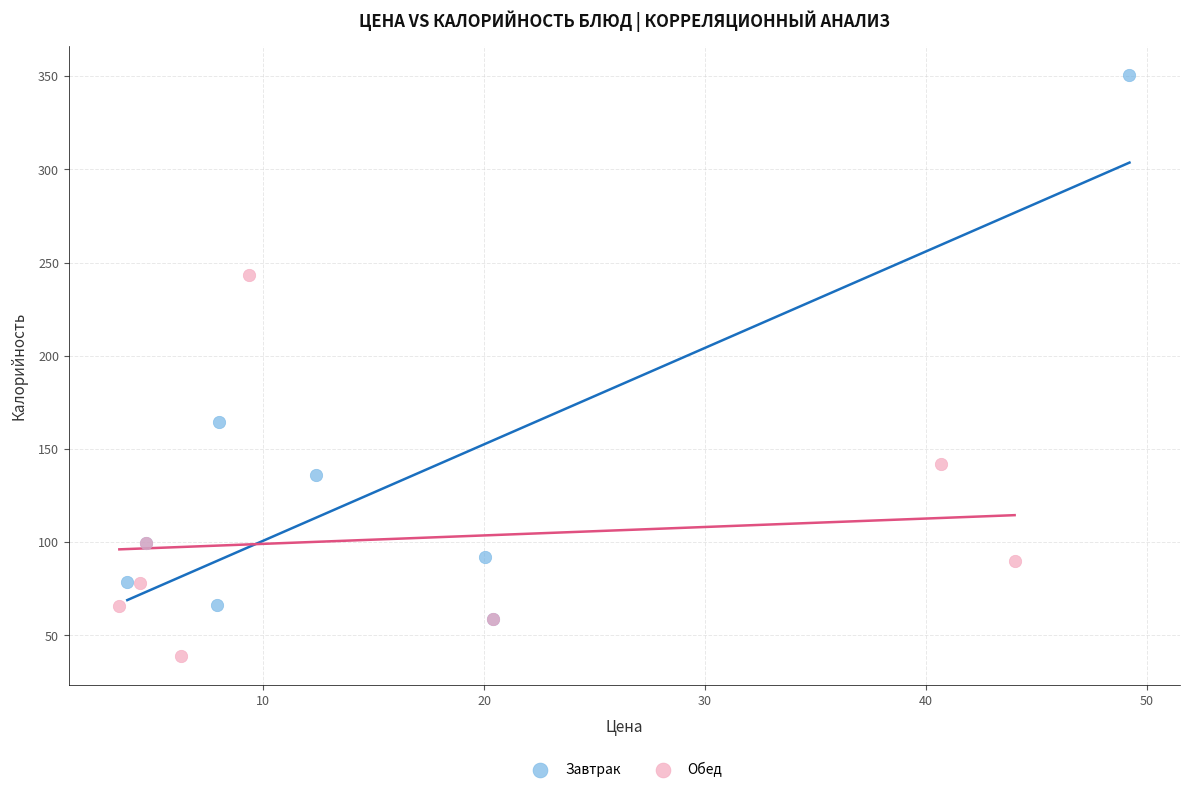

Which series has the widest spread of Y values?

Завтрак